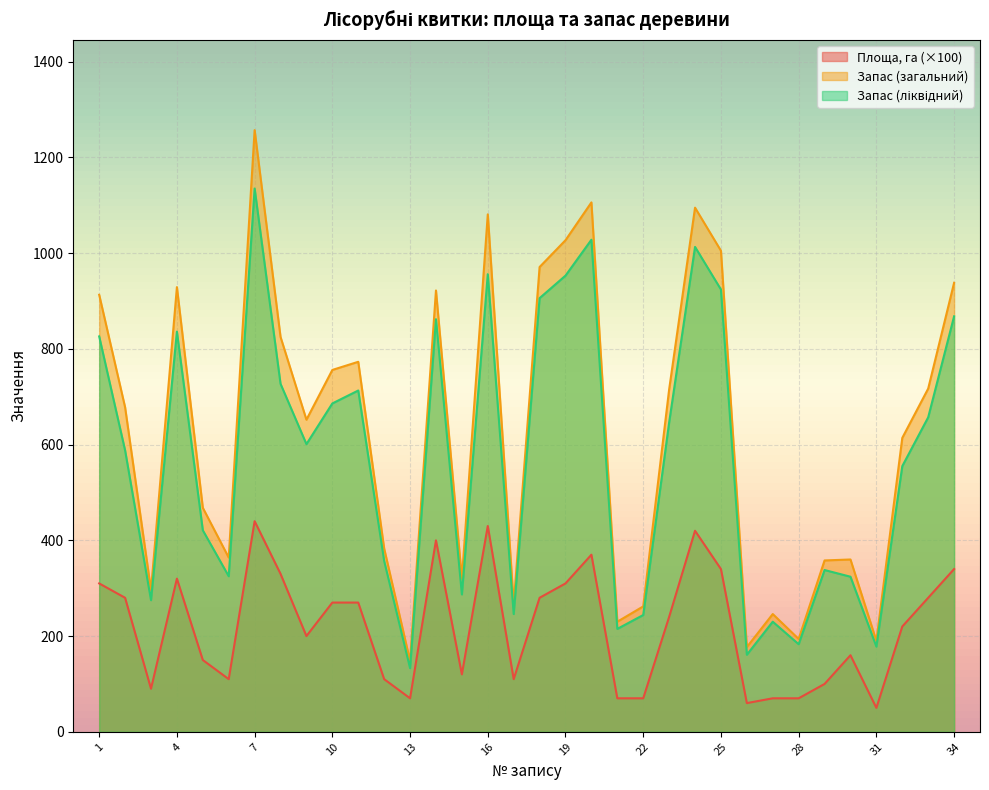

The value of Запас (загальний) at 27 is 246.0. True or false?

True